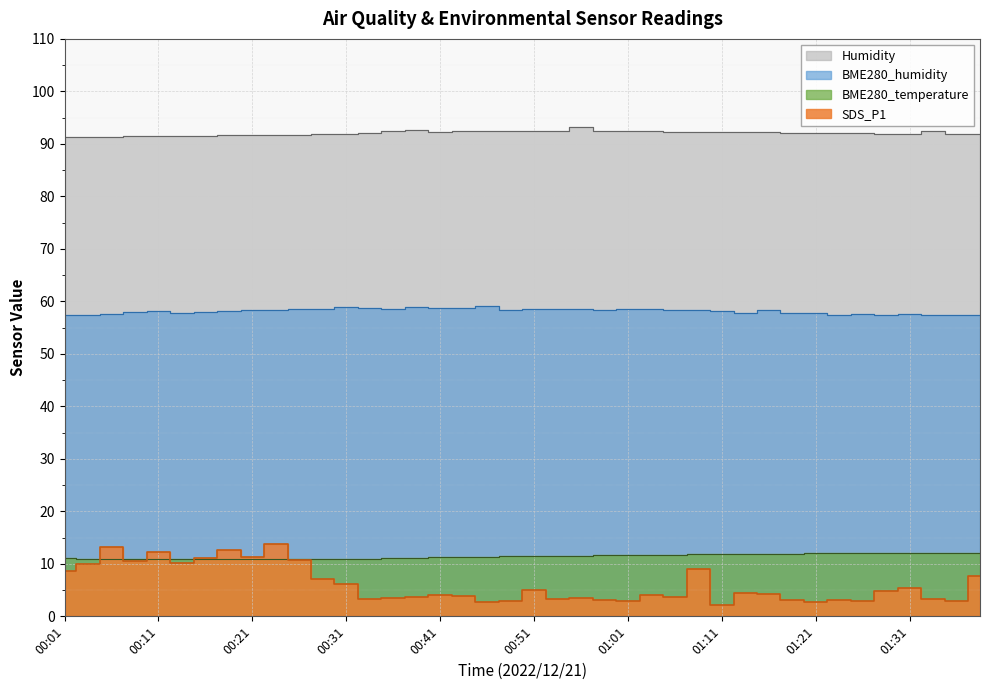

After their last crossing, which series has the higher values: SDS_P1 or BME280_temperature?

BME280_temperature